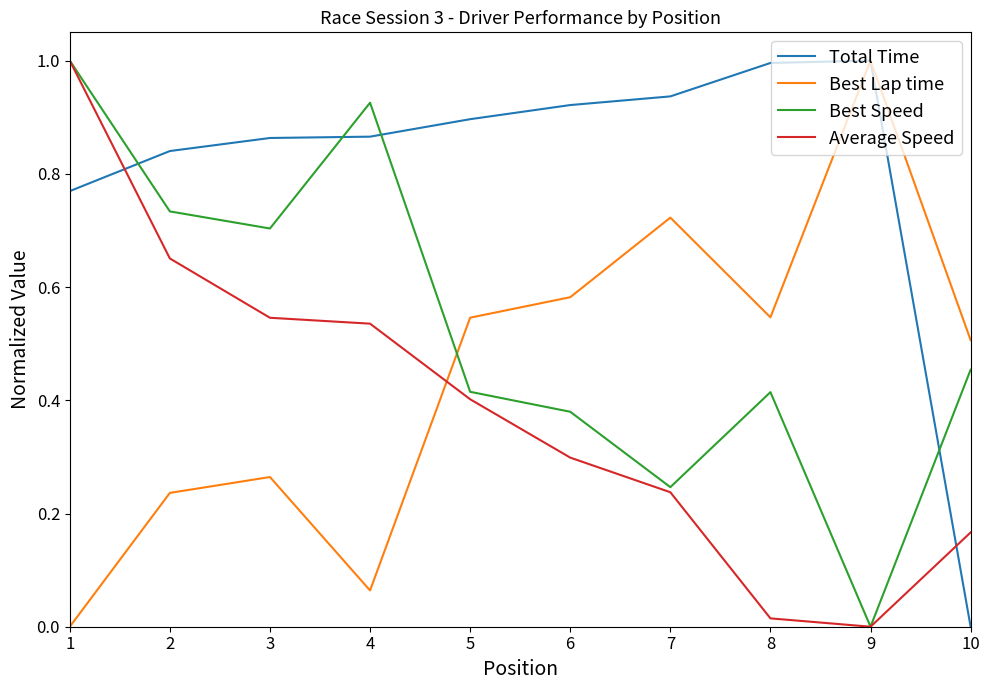

True or false: Average Speed and Total Time cross at least once.

True